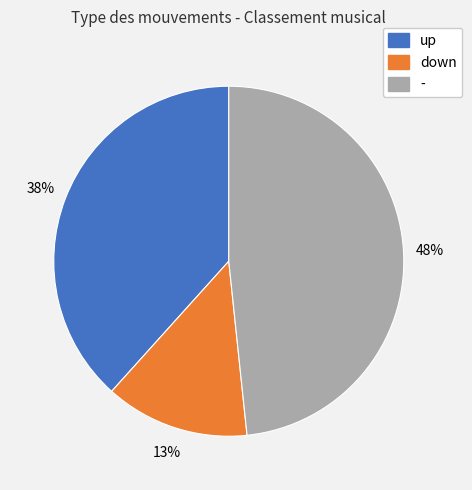

Count the number of slices in the pie.

3